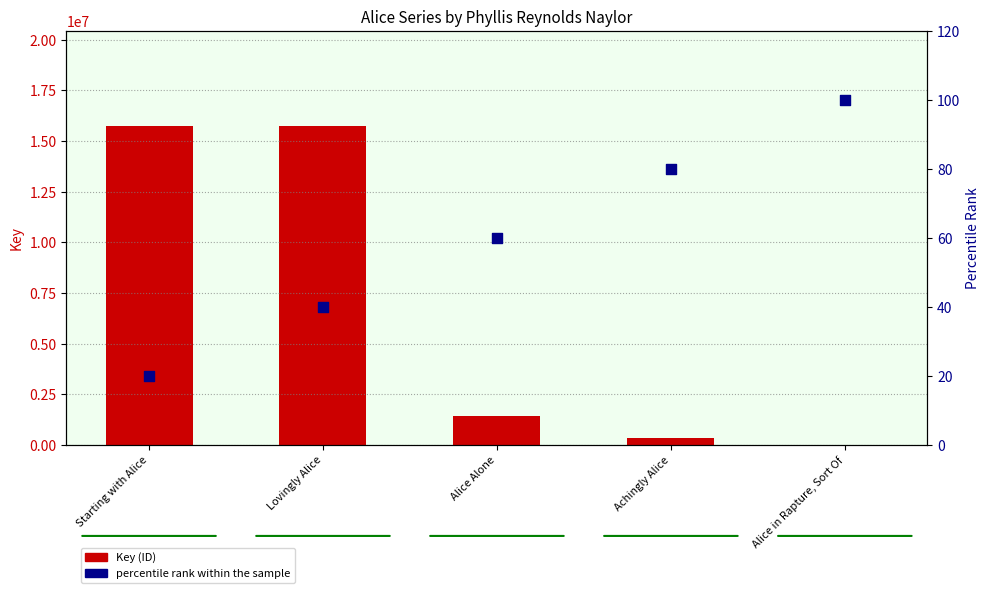

At how many categories does at least one series exceed 14803207?

2